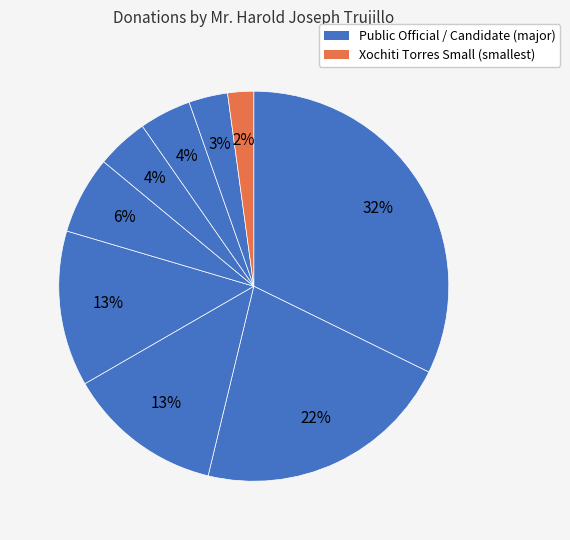

To the nearest percent, what is the average slice percentage?

11%